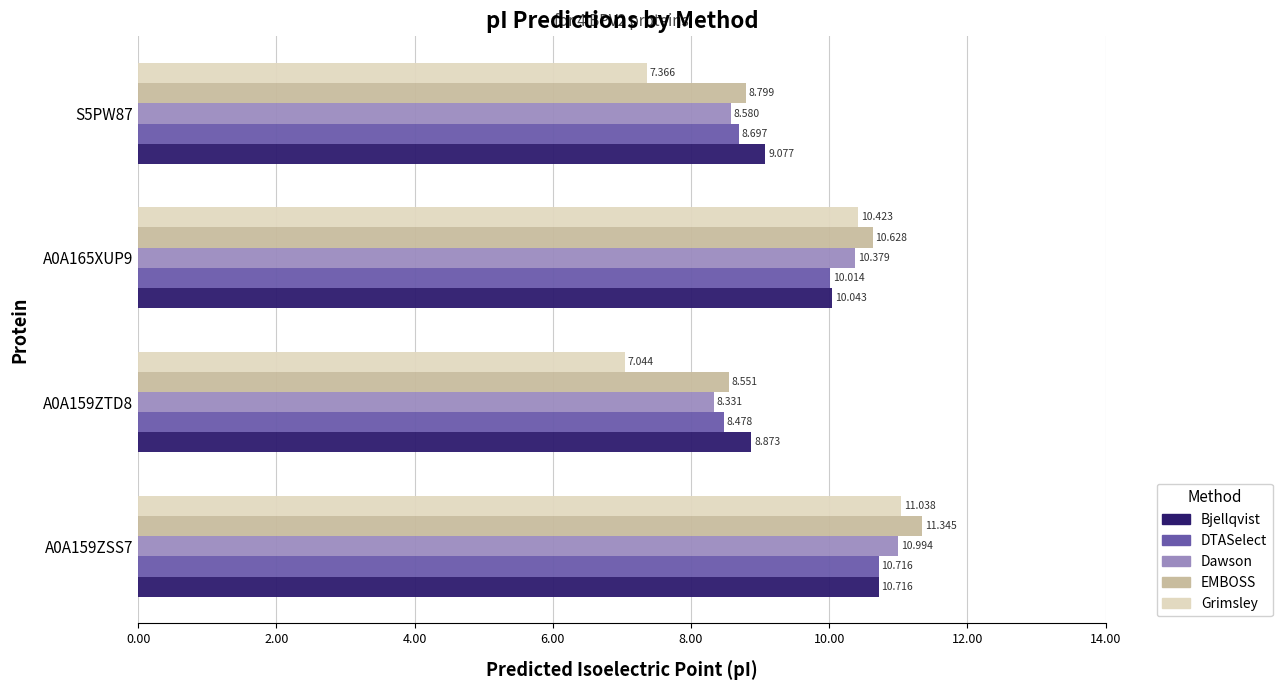

What is the difference between the maximum and minimum values in the DTASelect series?

2.2